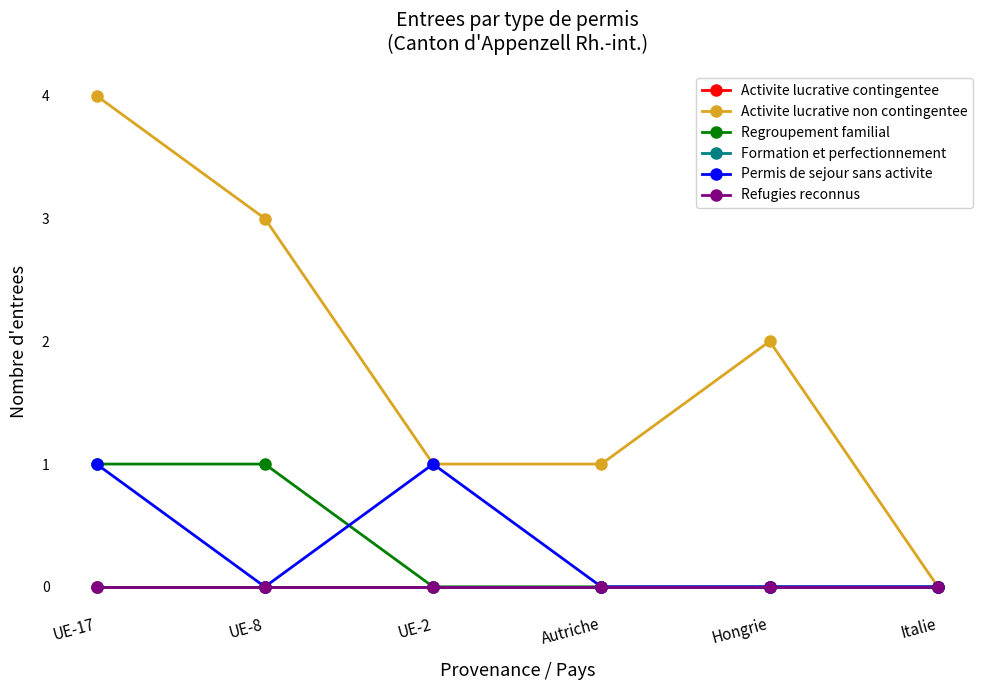

Is it true that Regroupement familial equals 2 at UE-17?

False